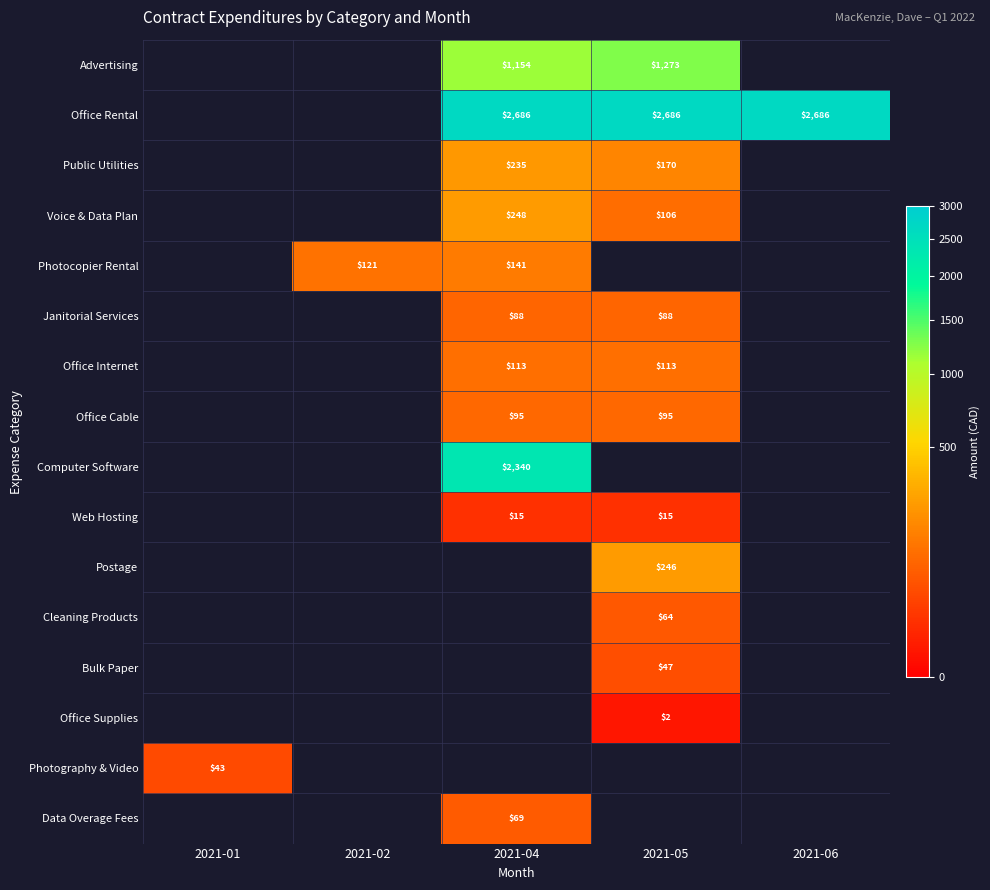

Which has a higher value, 2021-01 or 2021-06?

2021-06